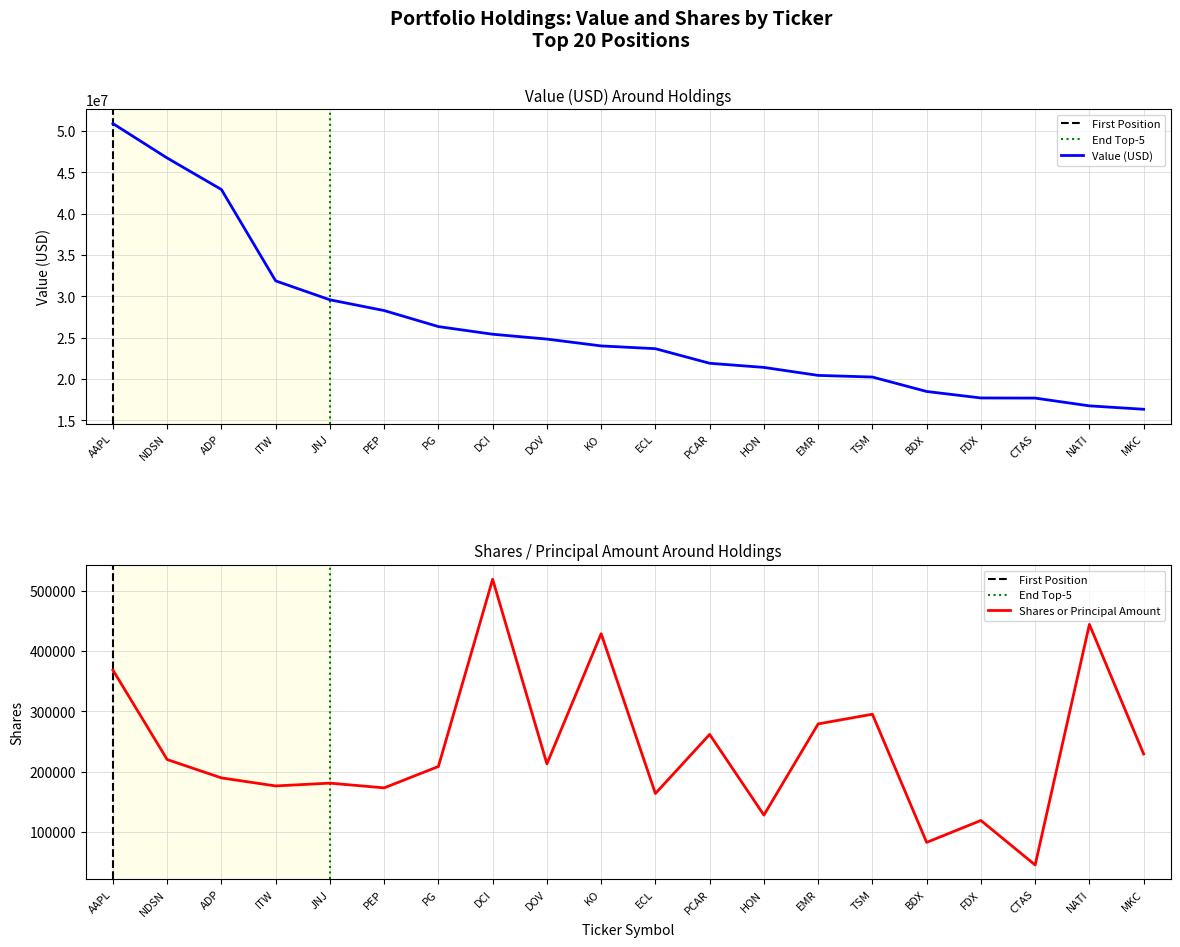

True or false: Value and Shares or principal amount intersect in this chart.

False